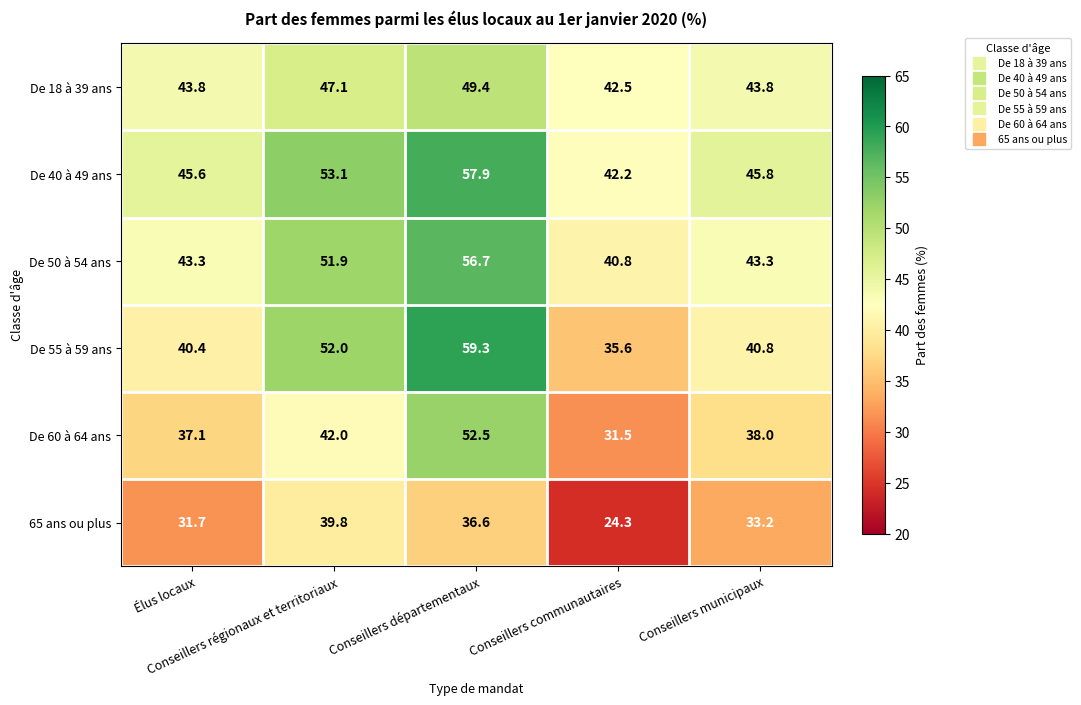

How many data points in De 40 à 49 ans are less than 45?

1